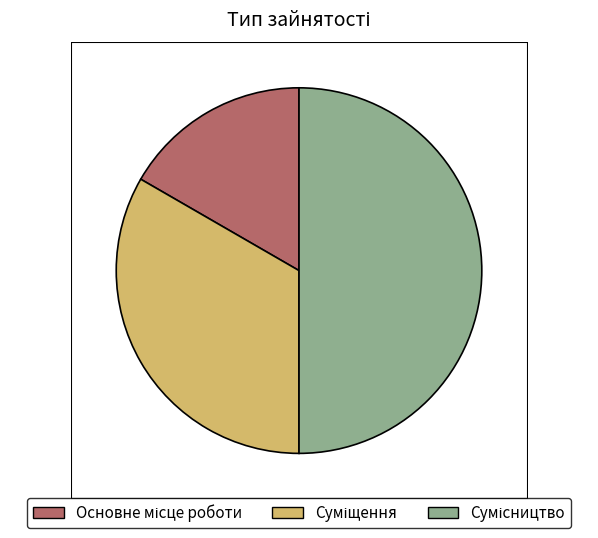

To the nearest percent, what is the difference between the largest and smallest slice percentages?

33%